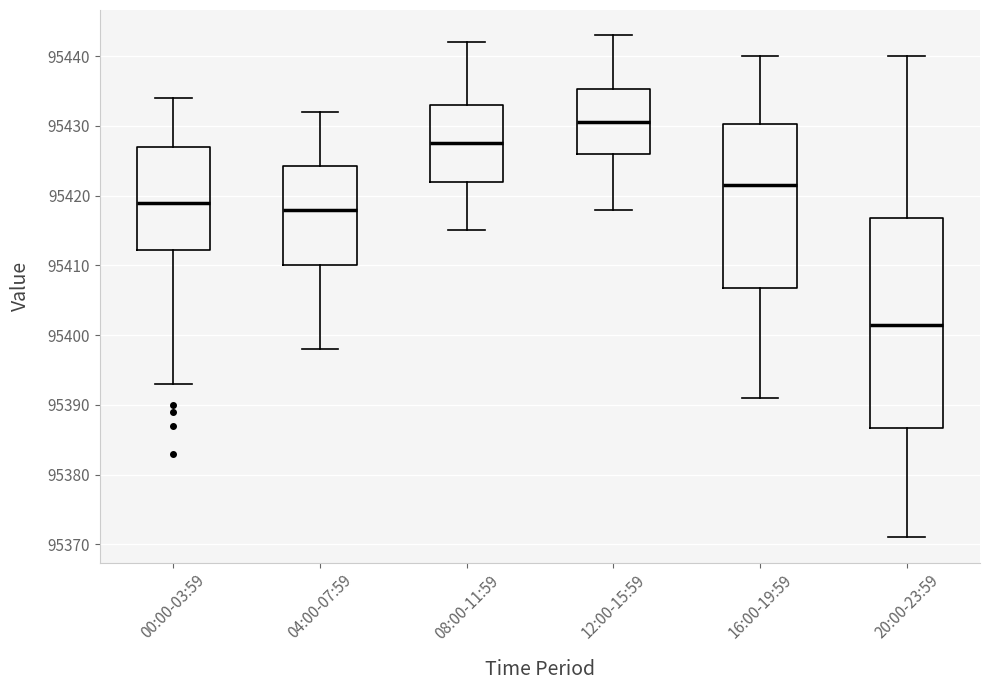

Where does the upper whisker of the box for 04:00-07:59 end on the y-axis? The values are not printed on the chart, so give them approximately, as read against the axis.

95432